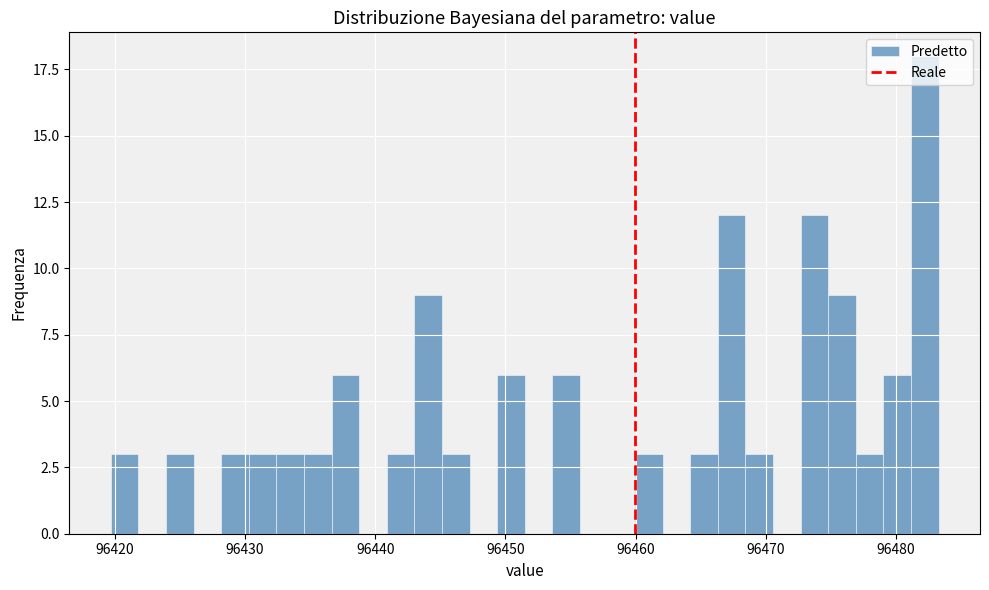

Around what value on the x-axis is the tallest bar? Give the approximate position of its centre, as read against the axis.

96482